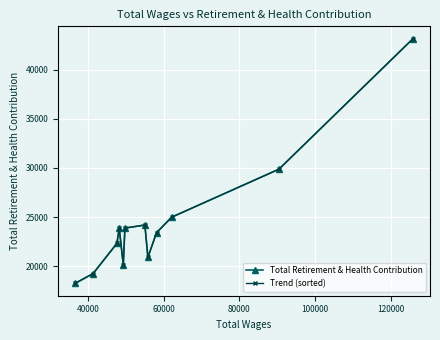

What is the value of the Trend (sorted) point at the 3rd from the left?

22336